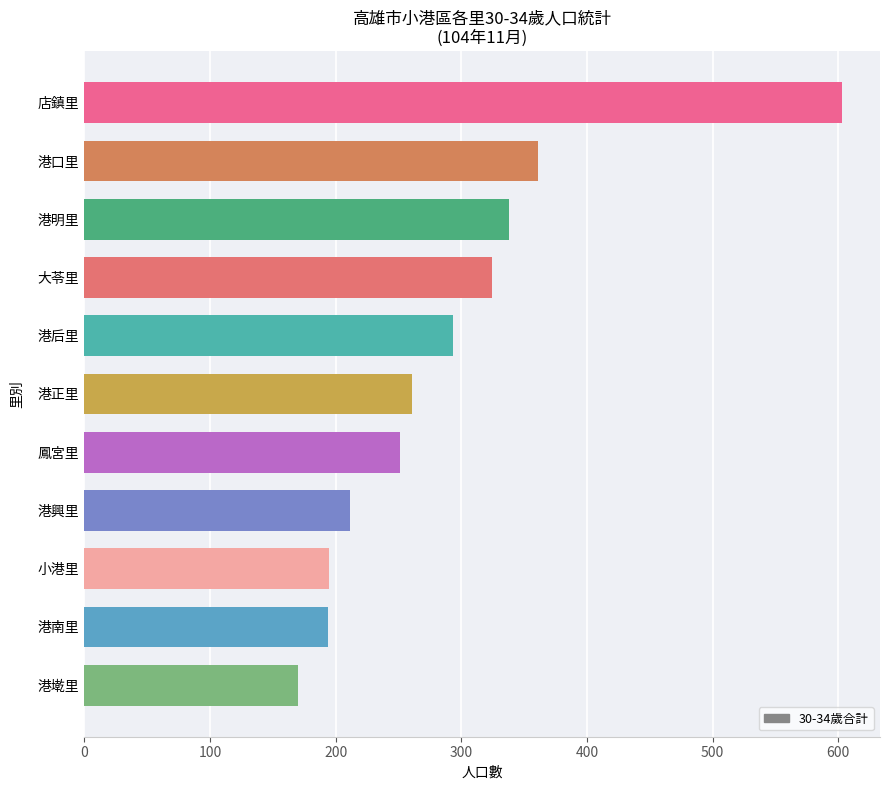

Which has a higher value, 港墘里 or 小港里?

小港里